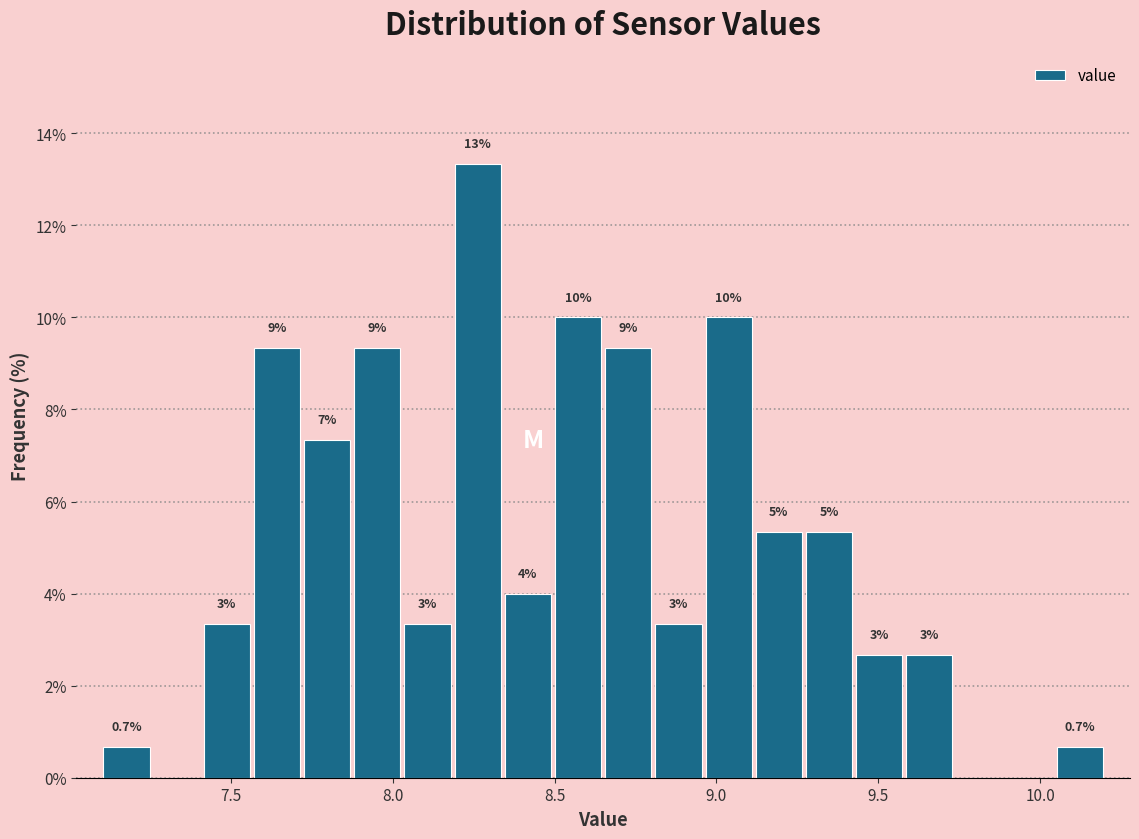

Around what value on the x-axis is the tallest bar? Give the approximate position of its centre, as read against the axis.

8.25